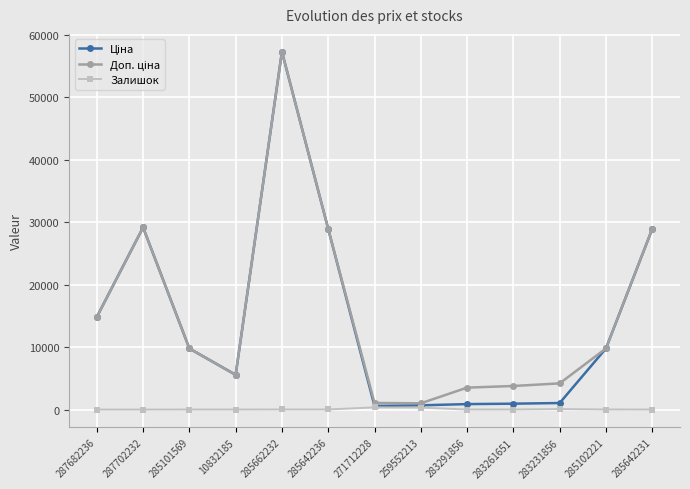

What is the label of the 7th point from the right?

271712228